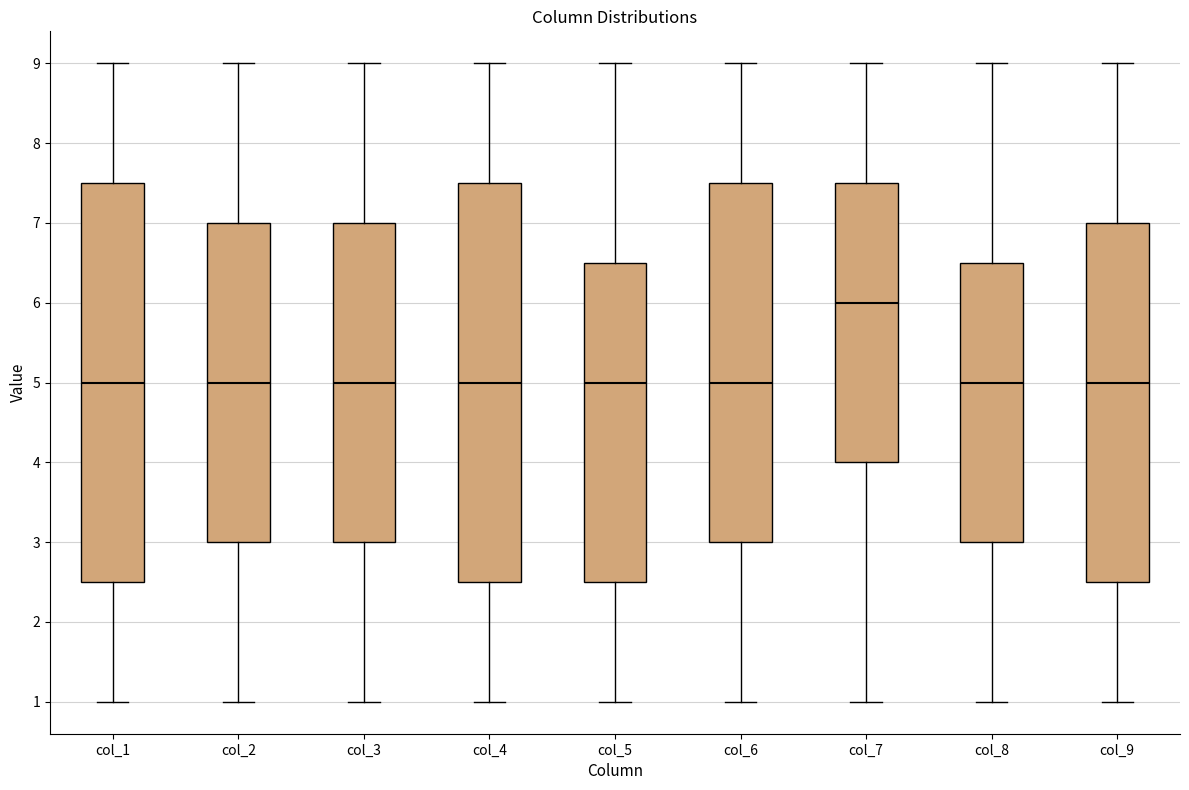

Reading left to right, read every box against the y-axis: the position of its median line, the range the box covers, and the ends of its whiskers. The values are not printed on the chart, so give them approximately, as read against the axis.

col_1: median 5.0, box 2.5 to 7.5, whiskers 1.0 to 9.0
col_2: median 5.0, box 3.0 to 7.0, whiskers 1.0 to 9.0
col_3: median 5.0, box 3.0 to 7.0, whiskers 1.0 to 9.0
col_4: median 5.0, box 2.5 to 7.5, whiskers 1.0 to 9.0
col_5: median 5.0, box 2.5 to 6.5, whiskers 1.0 to 9.0
col_6: median 5.0, box 3.0 to 7.5, whiskers 1.0 to 9.0
col_7: median 6.0, box 4.0 to 7.5, whiskers 1.0 to 9.0
col_8: median 5.0, box 3.0 to 6.5, whiskers 1.0 to 9.0
col_9: median 5.0, box 2.5 to 7.0, whiskers 1.0 to 9.0